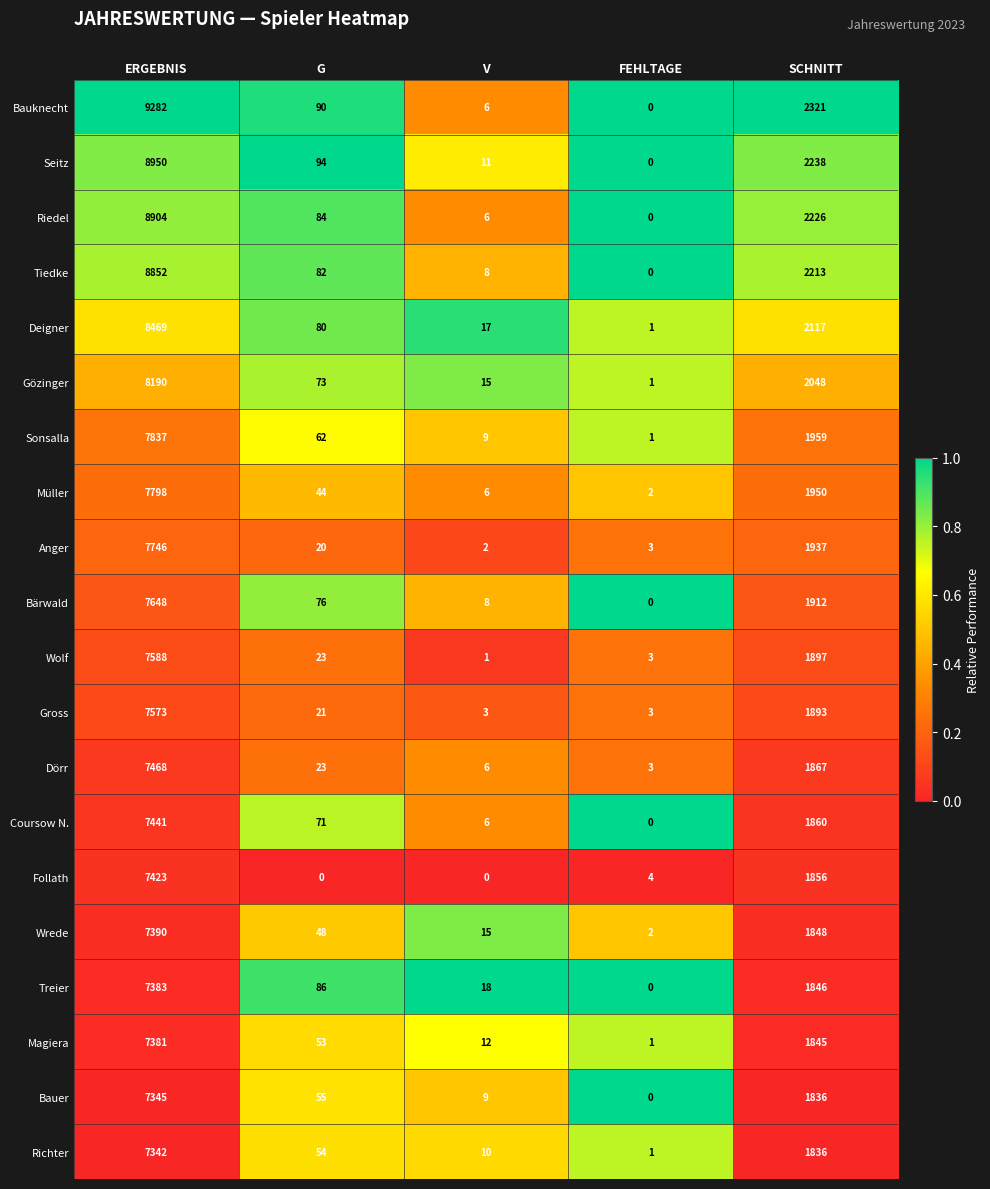

What is the greatest value displayed?

9282